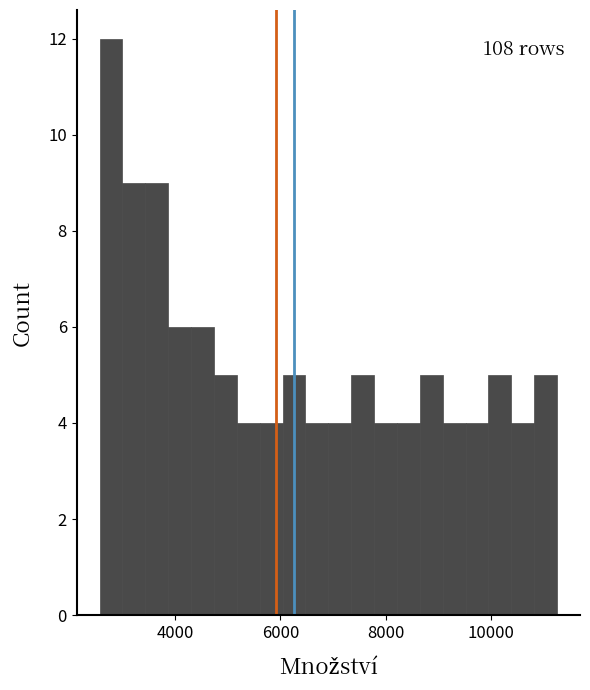

Around what value on the x-axis is the tallest bar? Give the approximate position of its centre, as read against the axis.

2800